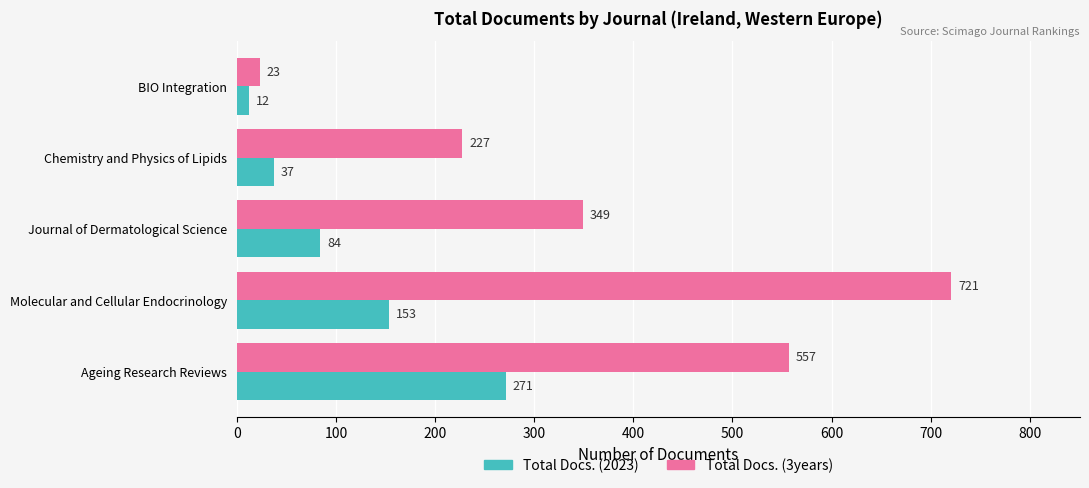

Which series has the widest spread of values?

Total Docs. (3years)